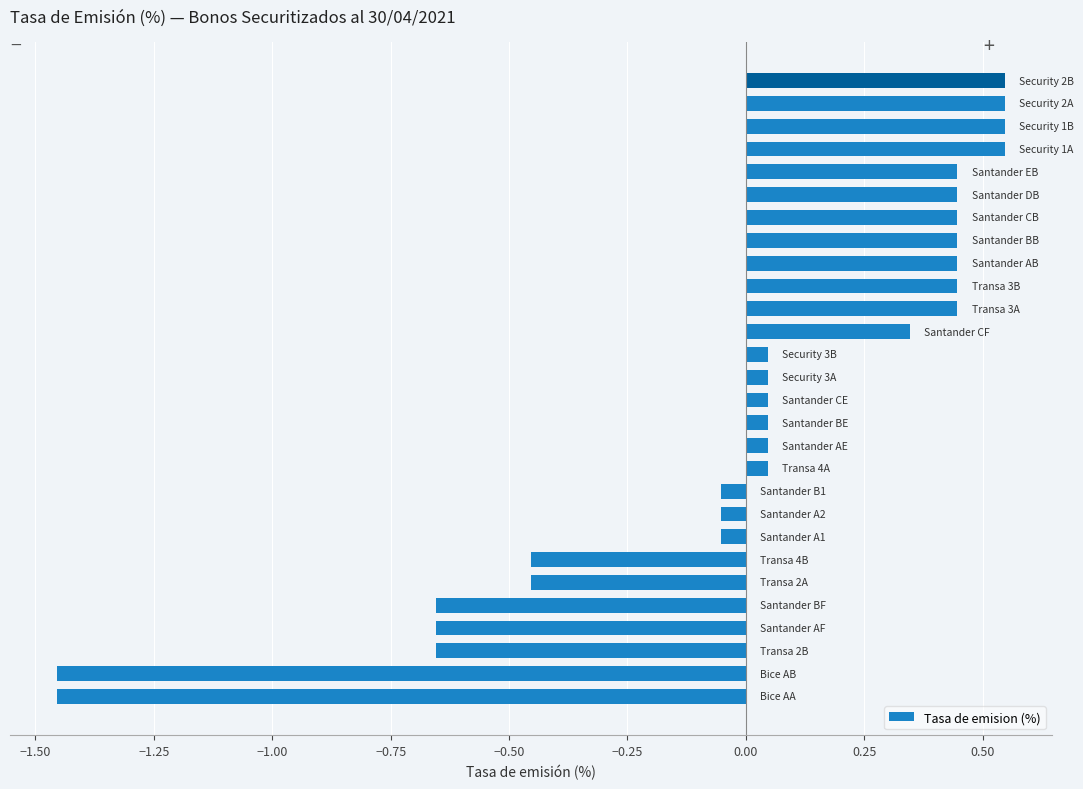

What is the difference between the maximum and minimum values?

2.0